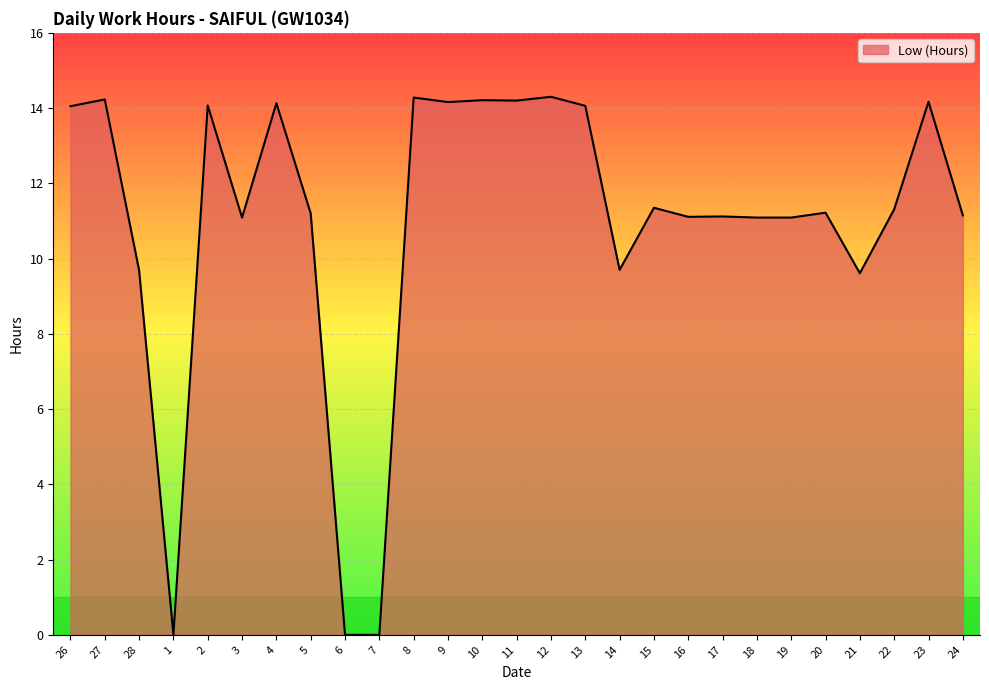

What is the greatest value displayed?

14.3